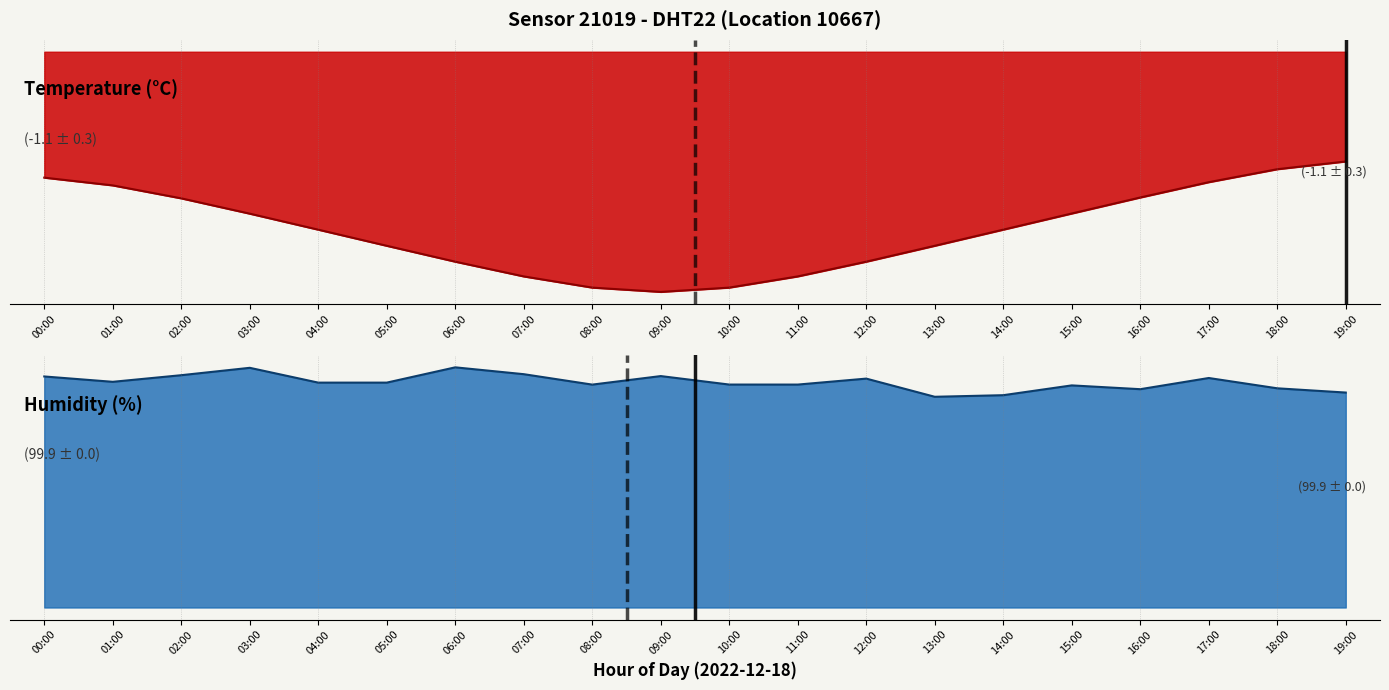

Does the chart display data point markers on the line(s)?

No